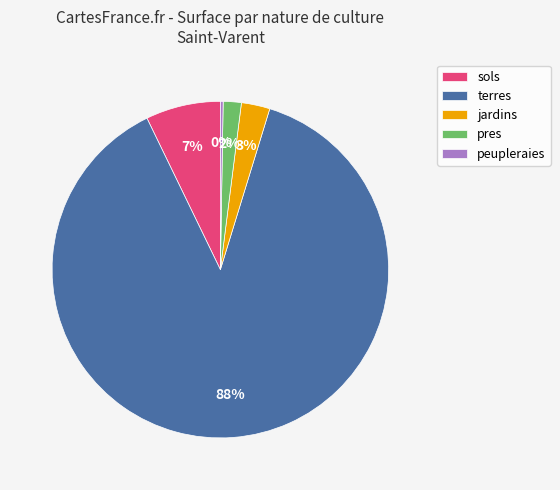

Which slice is the largest?

terres